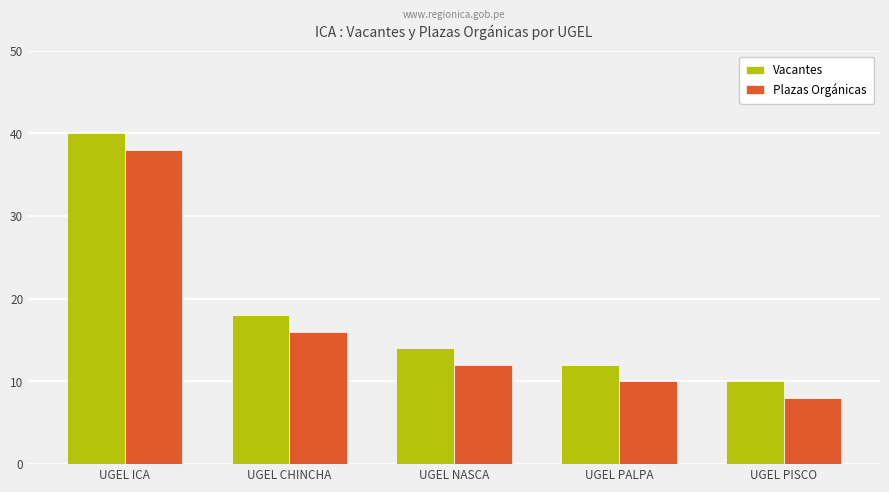

List the series in order of their peak value, highest first.

Vacantes, Plazas Orgánicas